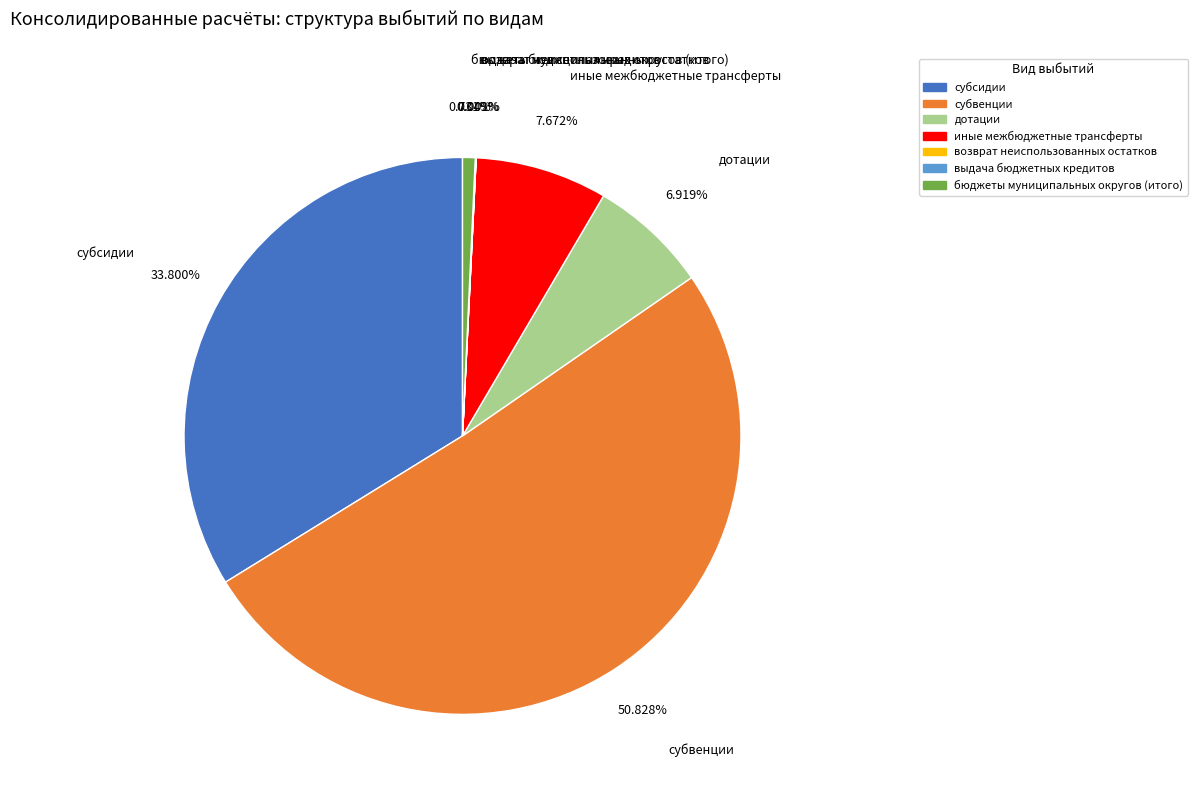

Does субвенции represent more than half of the total?

Yes